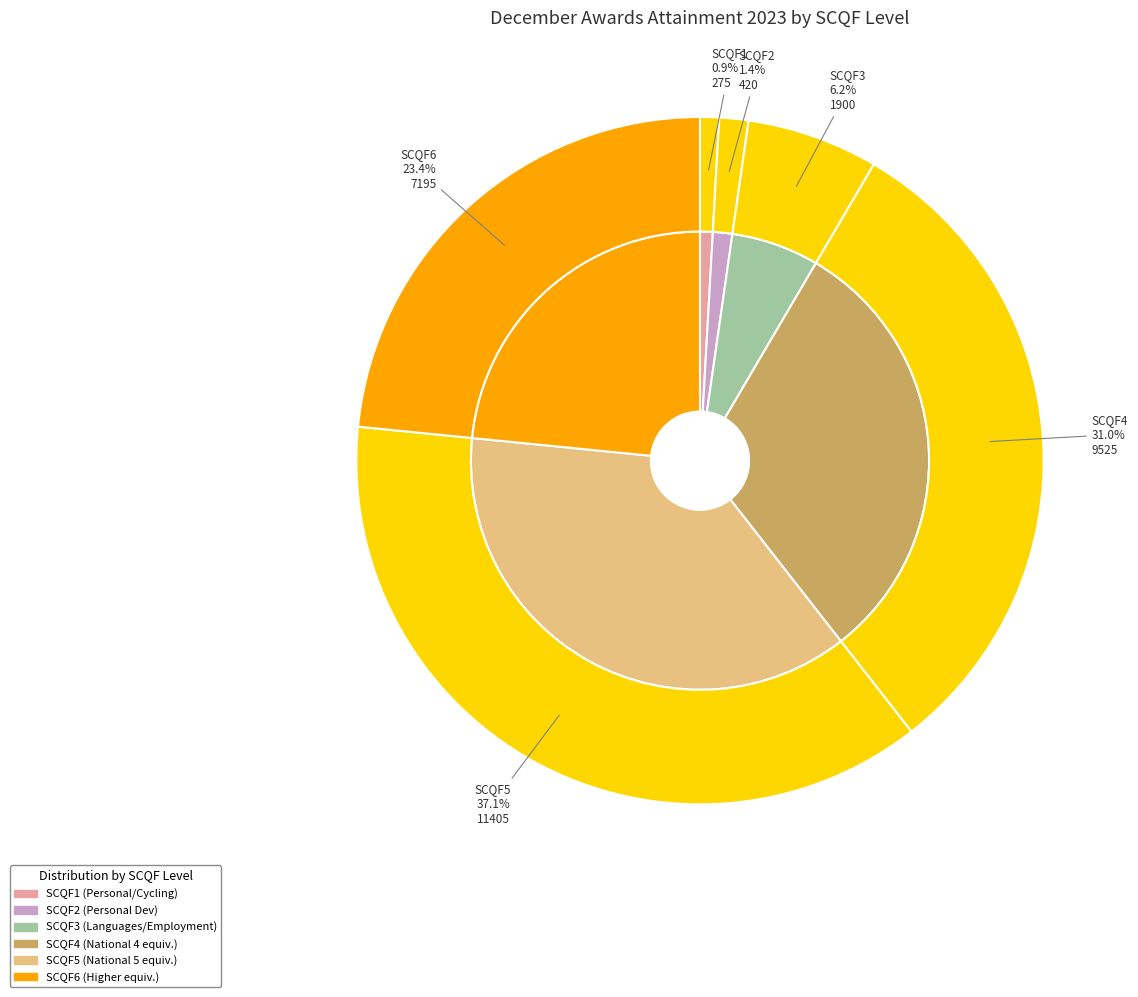

True or false: SCQF5 accounts for 37% of the total.

True